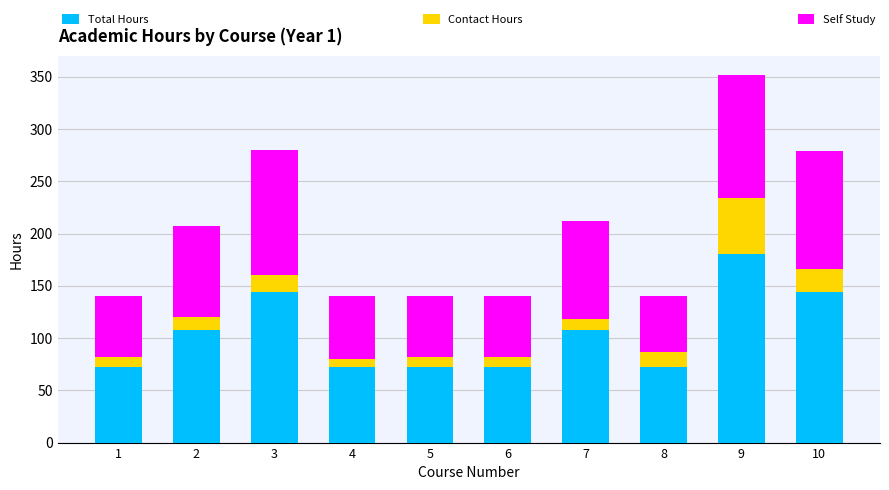

What is the sum of all Total Hours values?

1044.0